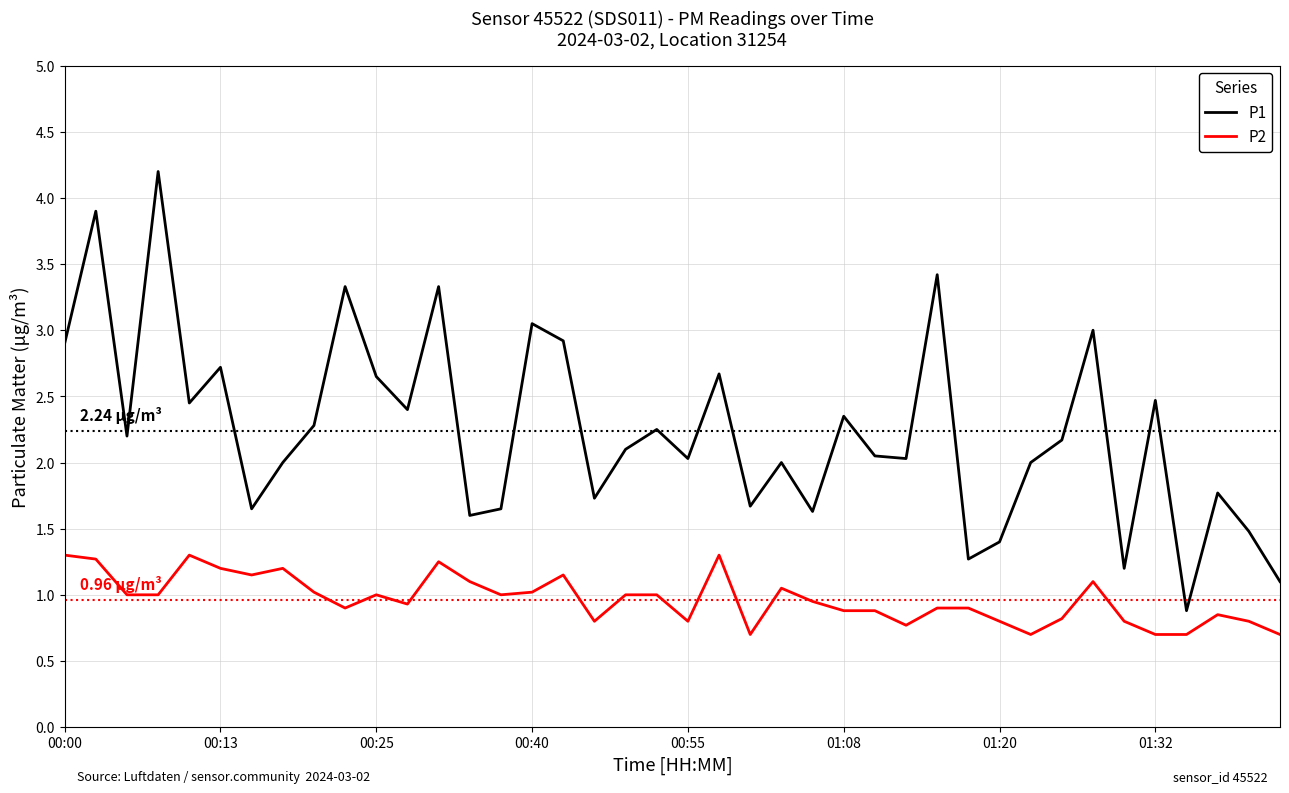

True or false: P2 and P1 cross at least once.

False